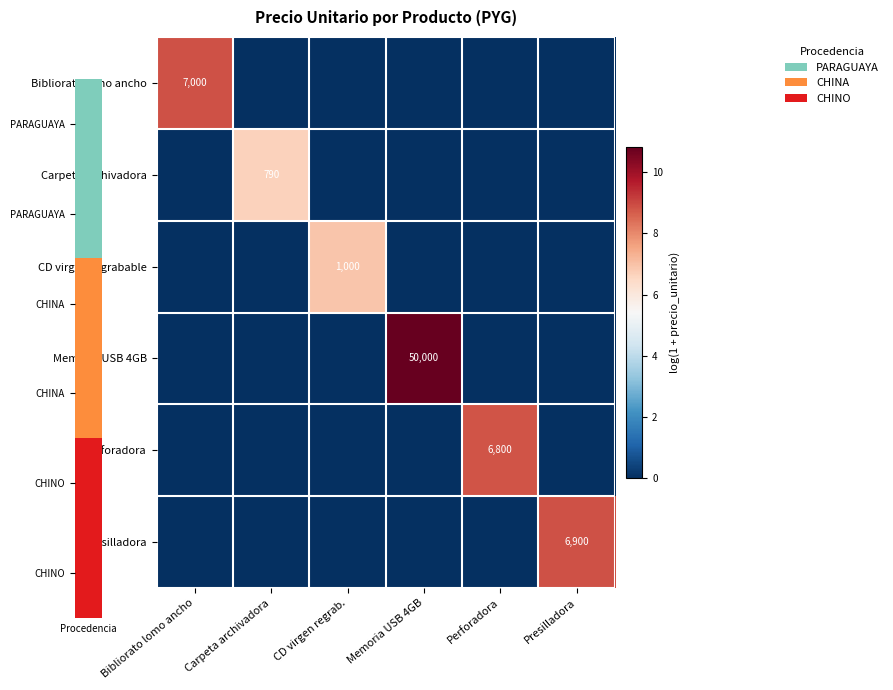

The Presilladora series shows 6900 at Presilladora. True or false?

True